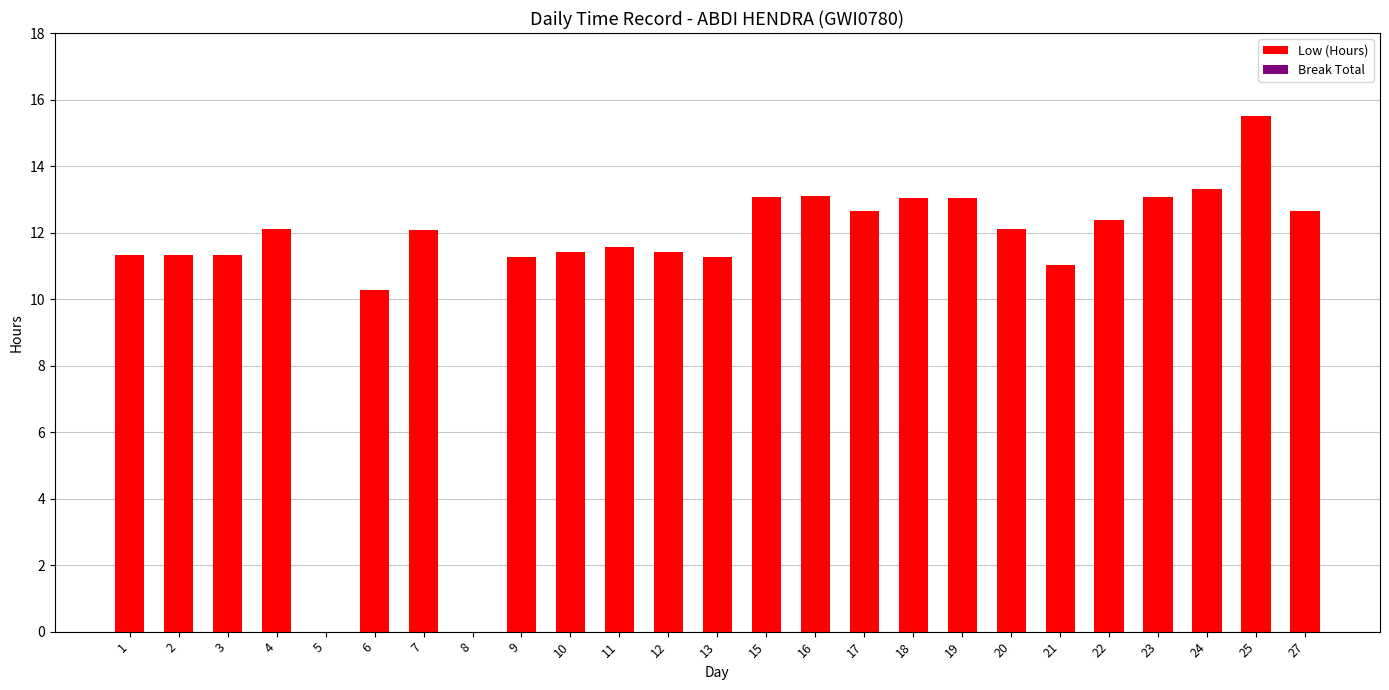

At which label is the value closest to 7?

6